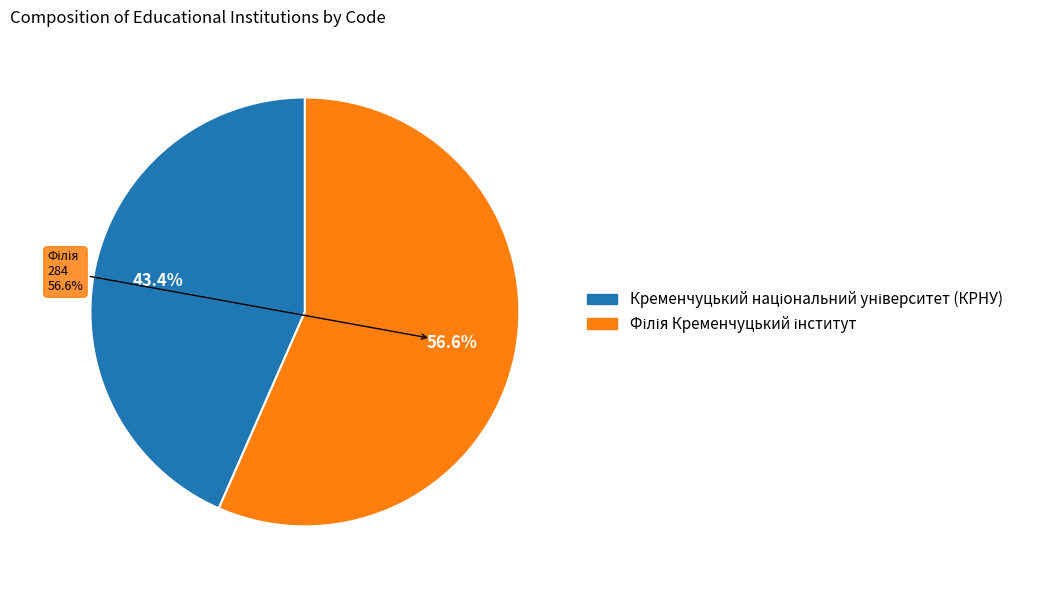

Is it true that Кременчуцький національний університет (КРНУ) is 50% of the pie?

False